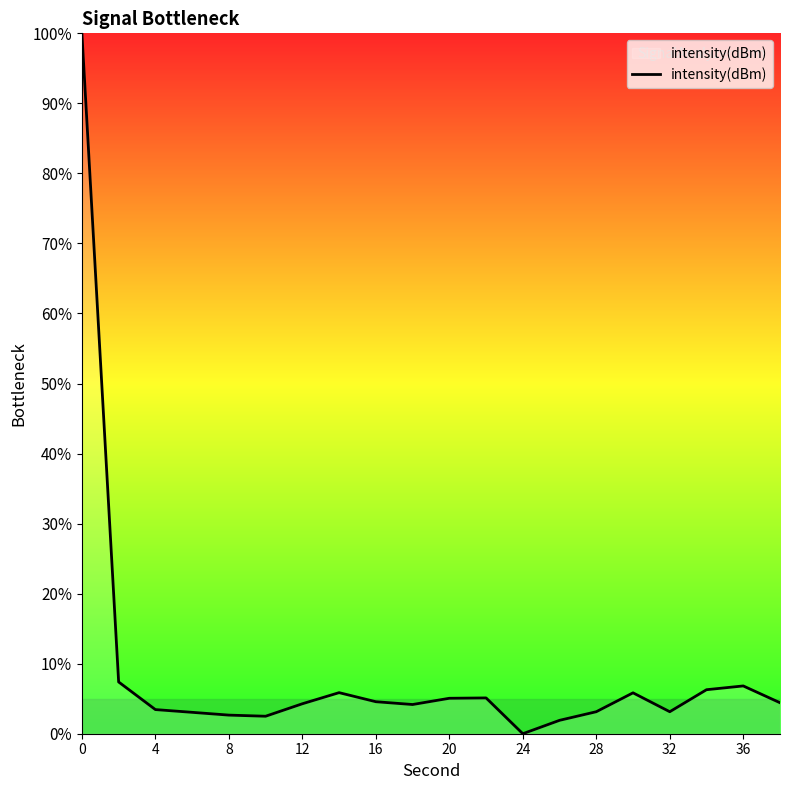

What is the difference between the maximum and minimum values?

100.0